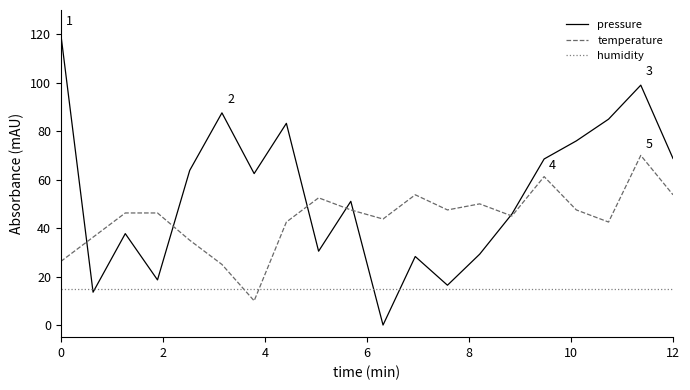

What is the sum of all pressure values?

1085.5